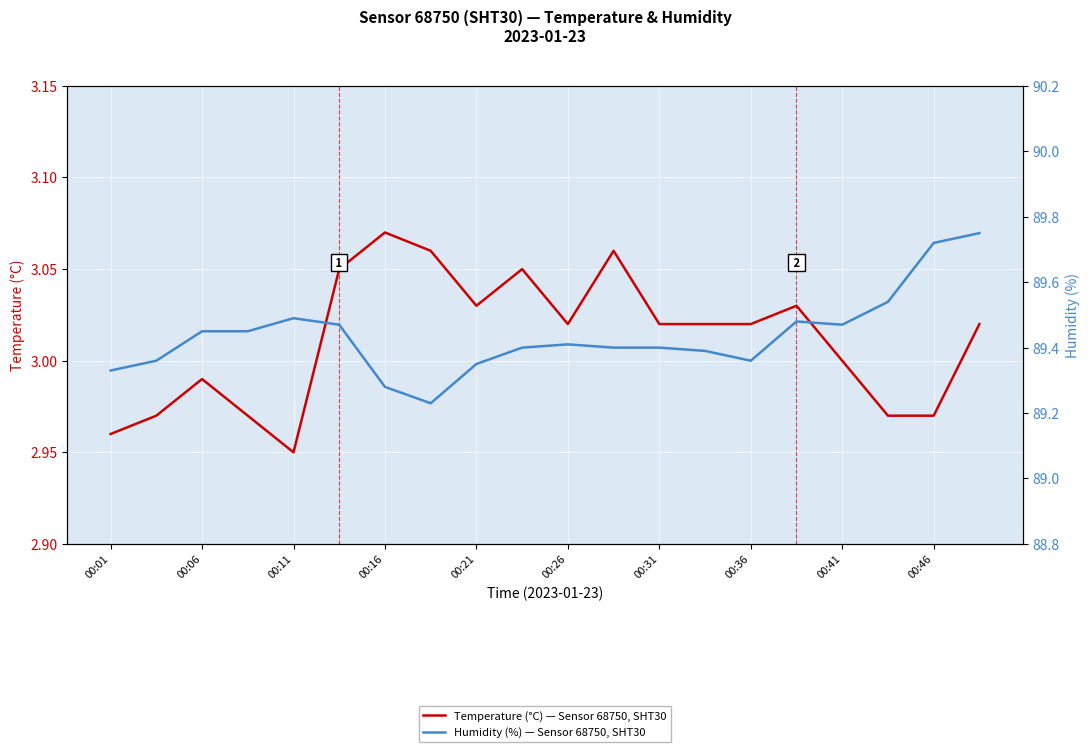

True or false: Temperature (°C) — Sensor 68750, SHT30 and Humidity (%) — Sensor 68750, SHT30 intersect in this chart.

False